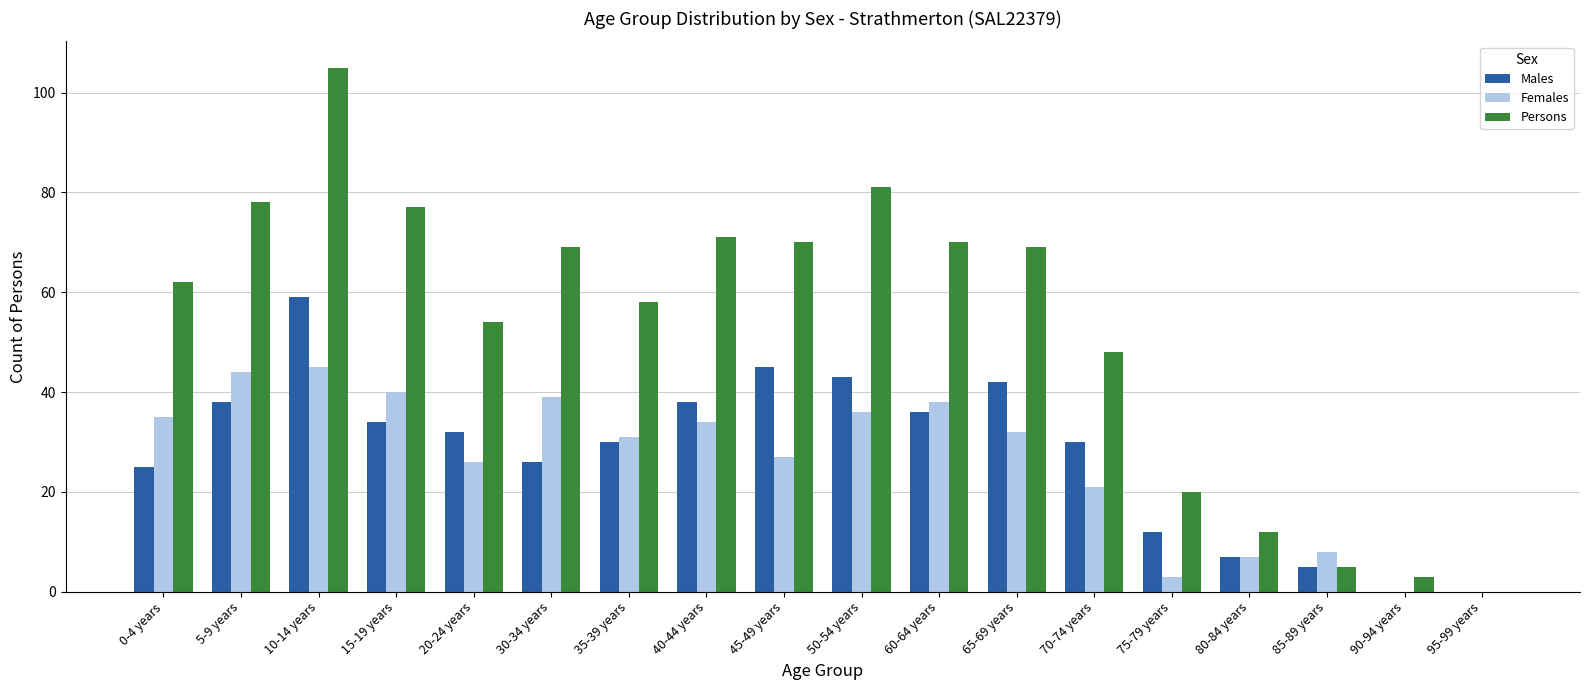

Which series changed the most between 10-14 years and 20-24 years?

Persons